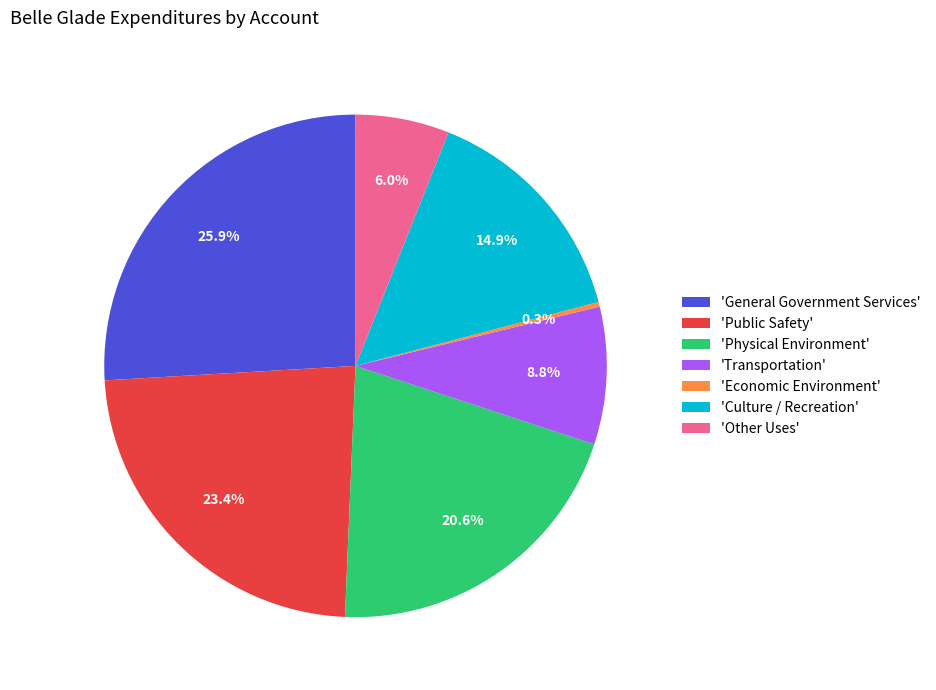

To the nearest percent, what is the average slice percentage?

14%